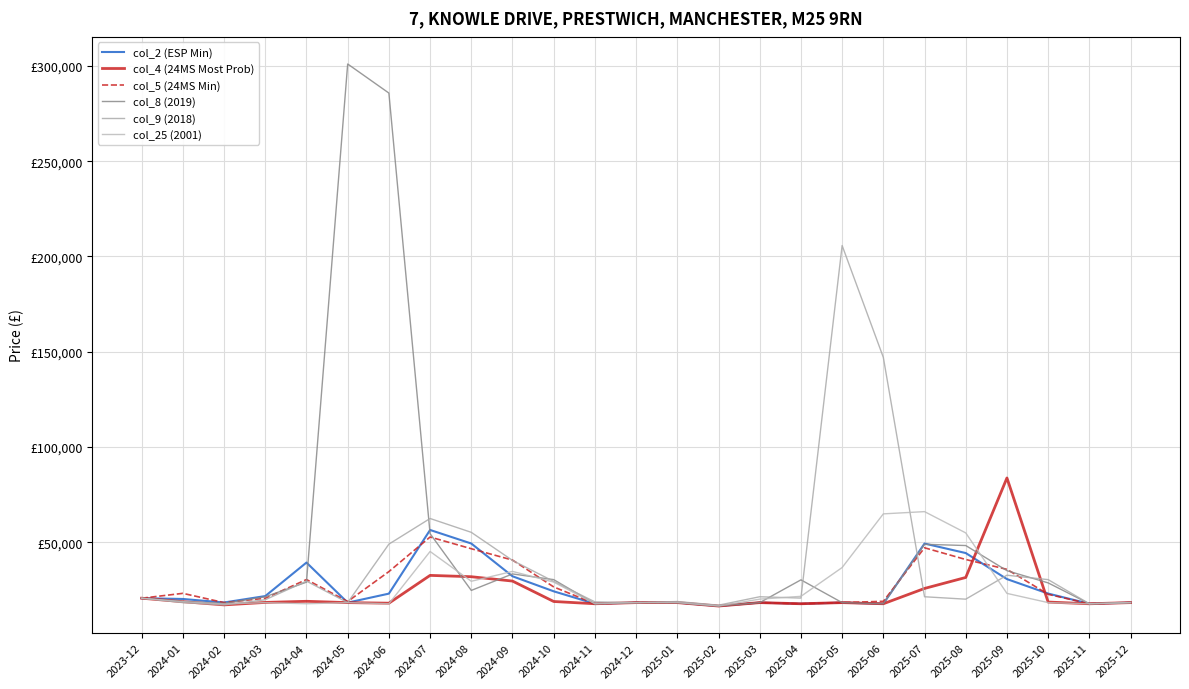

What is the value of the col_2 (ESP Min) point at the 18th from the left?

18446.3